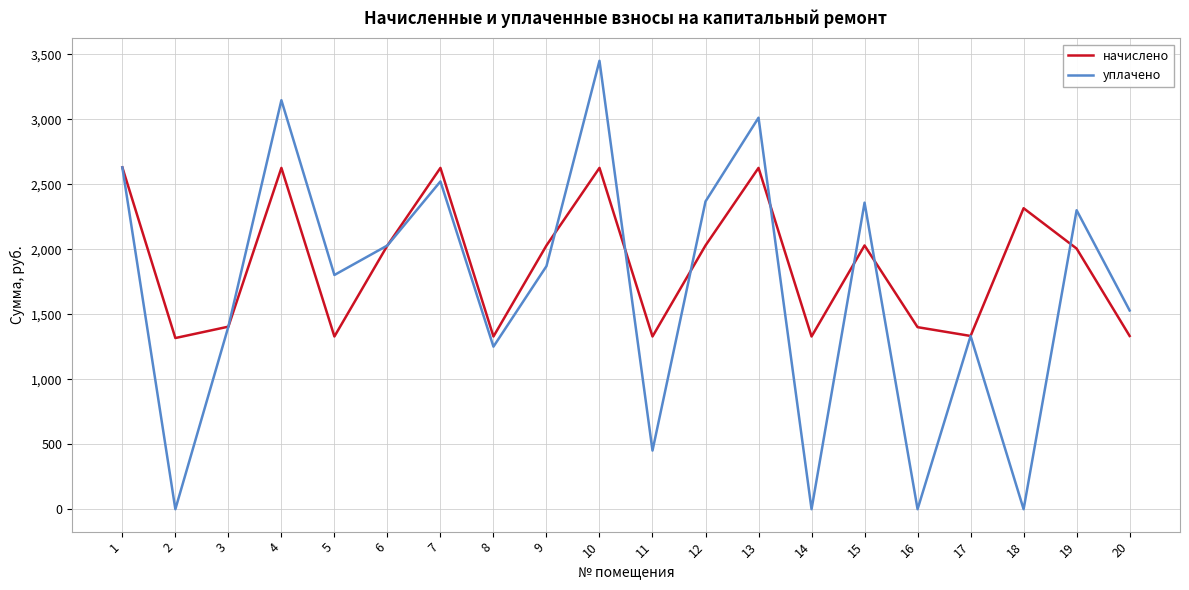

Which series has the largest range (max minus min)?

уплачено